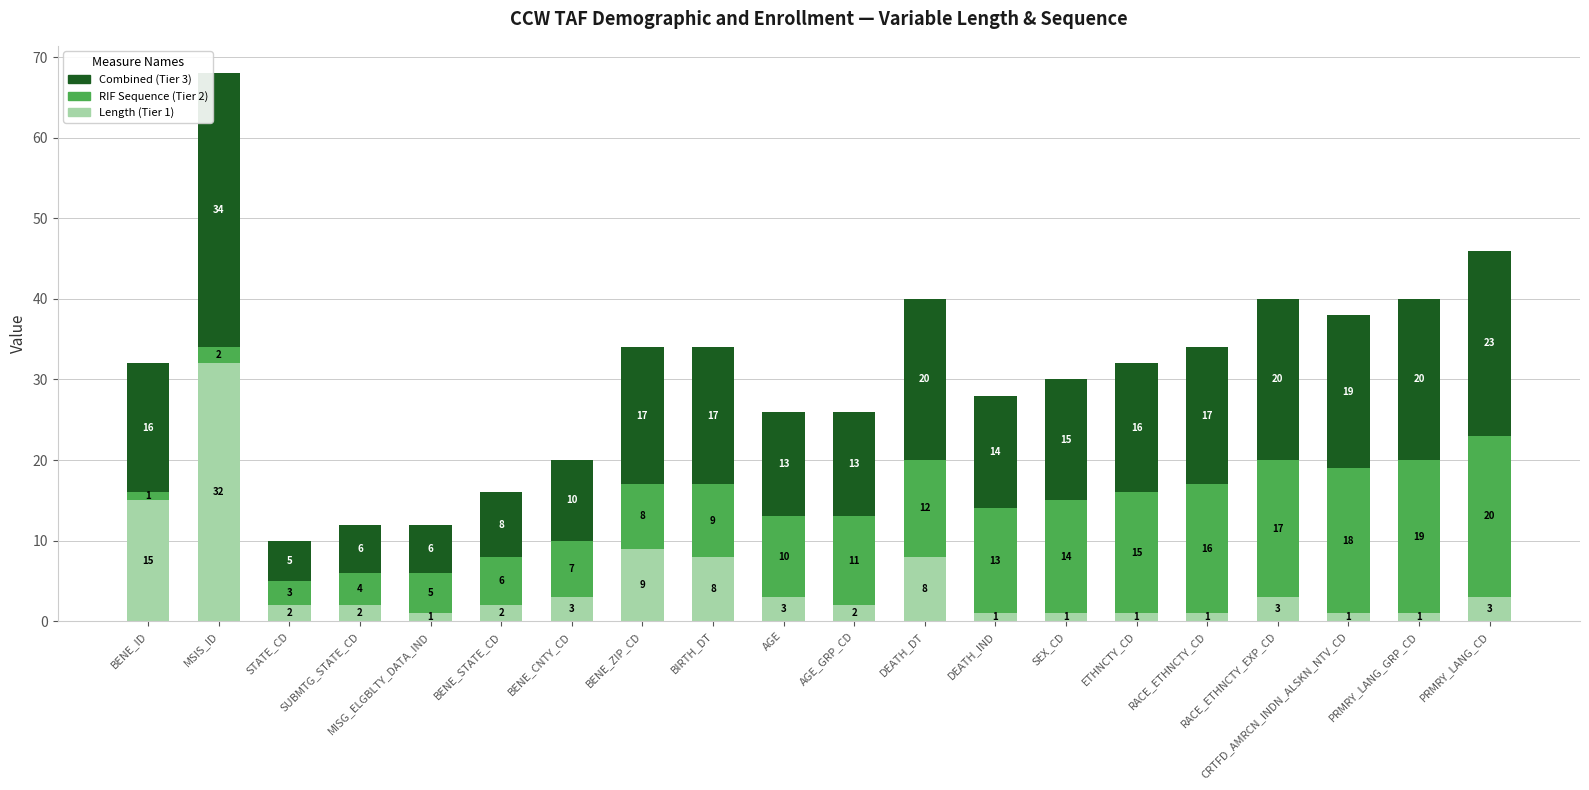

What is the highest value of the Length (Tier 1) series?

32